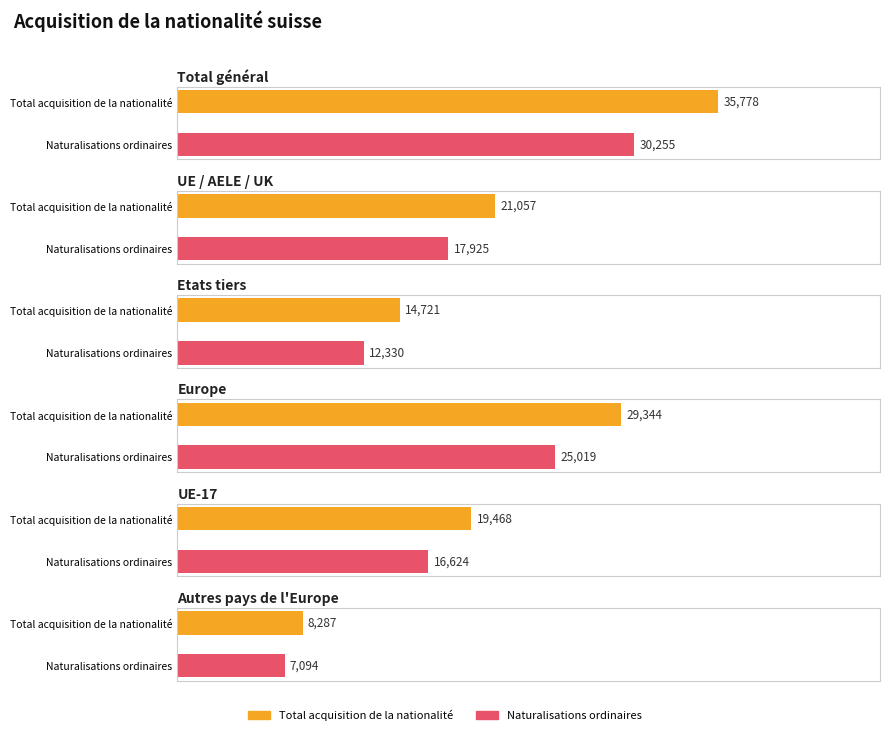

At how many categories does at least one series exceed 6425?

6